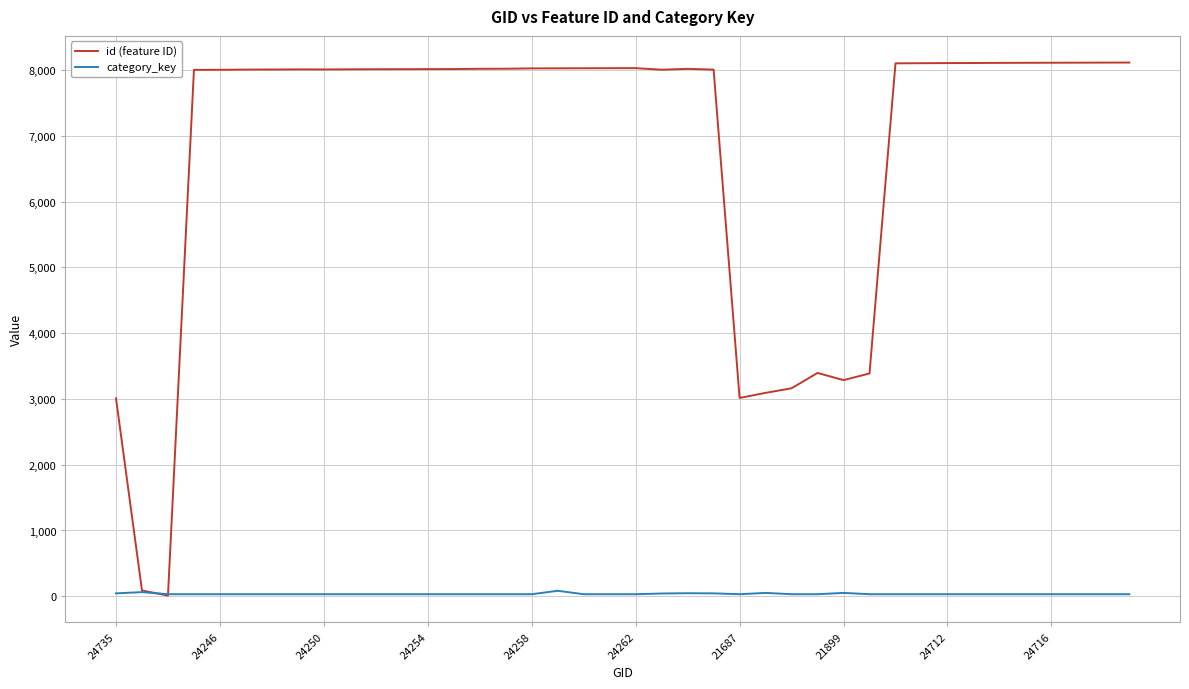

Does the chart have visible grid lines?

Yes